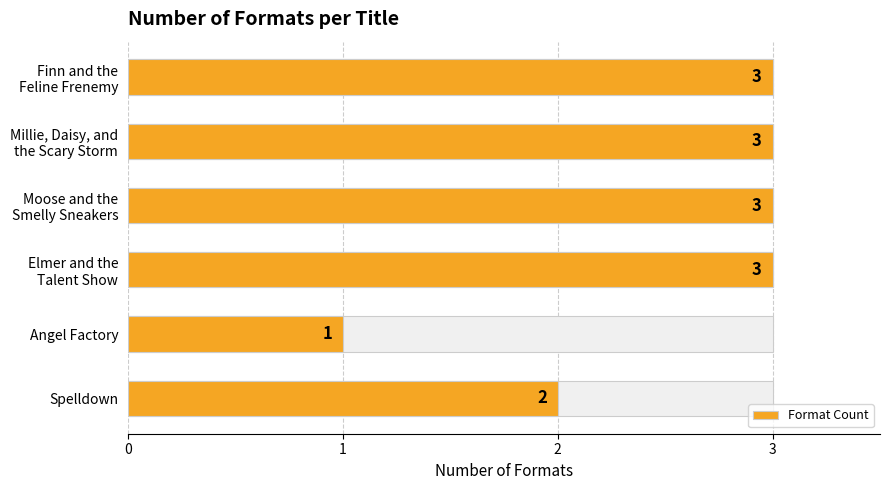

How many data points are less than 3?

2